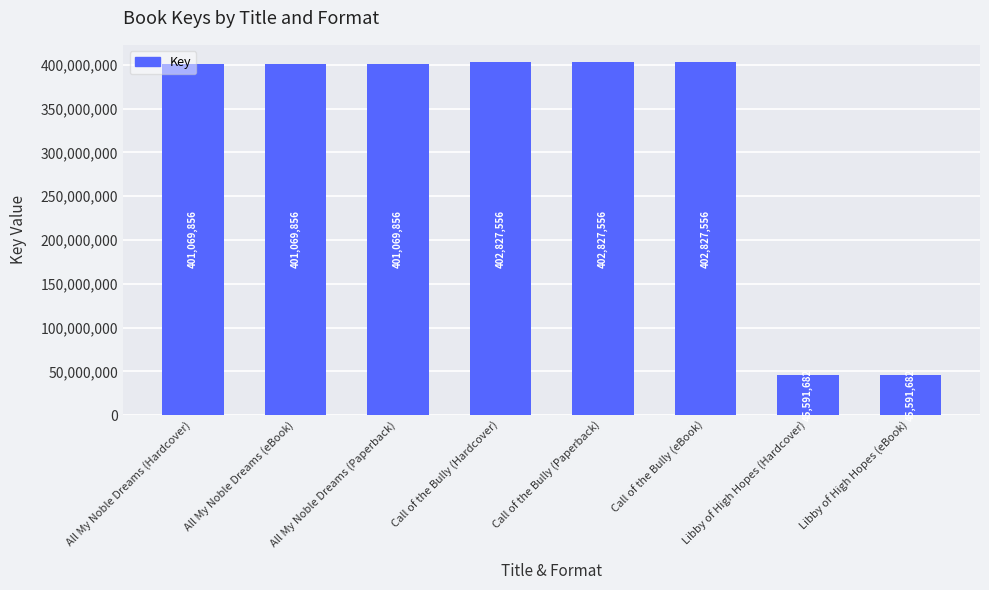

What is the greatest value displayed?

402827556